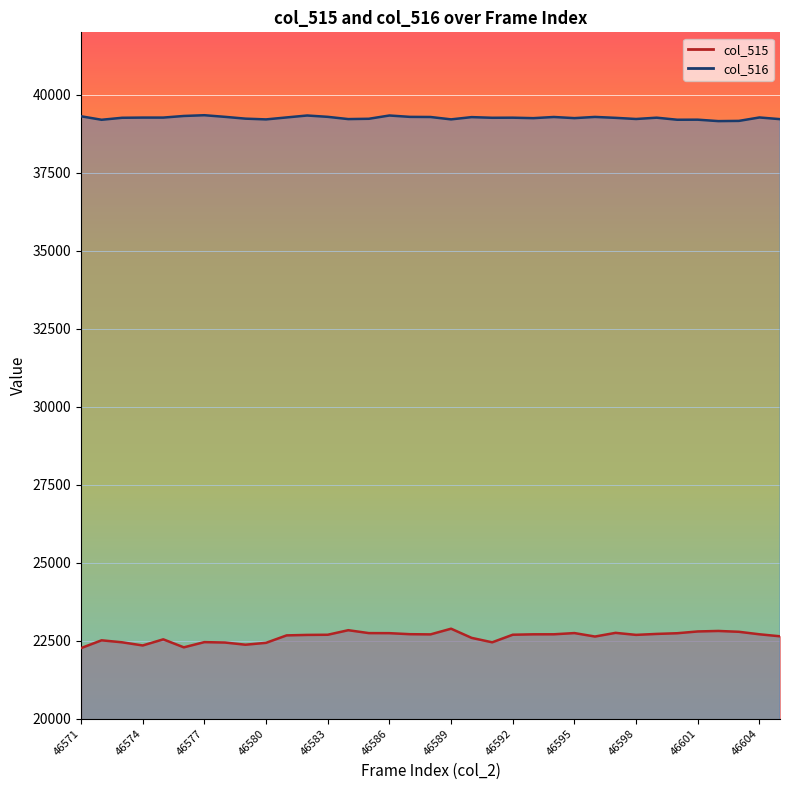

What is the spread (max minus min) of values at 46576?

17033